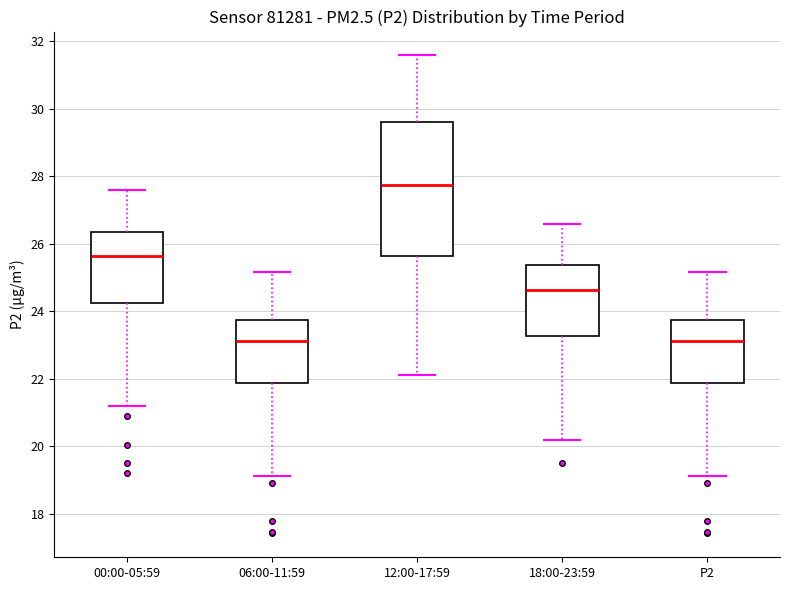

Reading left to right, read every box against the y-axis: the position of its median line, the range the box covers, and the ends of its whiskers. The values are not printed on the chart, so give them approximately, as read against the axis.

00:00-05:59: median 25.6, box 24.2 to 26.4, whiskers 21.2 to 27.6
06:00-11:59: median 23.2, box 21.8 to 23.8, whiskers 19.2 to 25.2
12:00-17:59: median 27.8, box 25.6 to 29.6, whiskers 22.2 to 31.6
18:00-23:59: median 24.6, box 23.2 to 25.4, whiskers 20.2 to 26.6
P2: median 23.2, box 21.8 to 23.8, whiskers 19.2 to 25.2